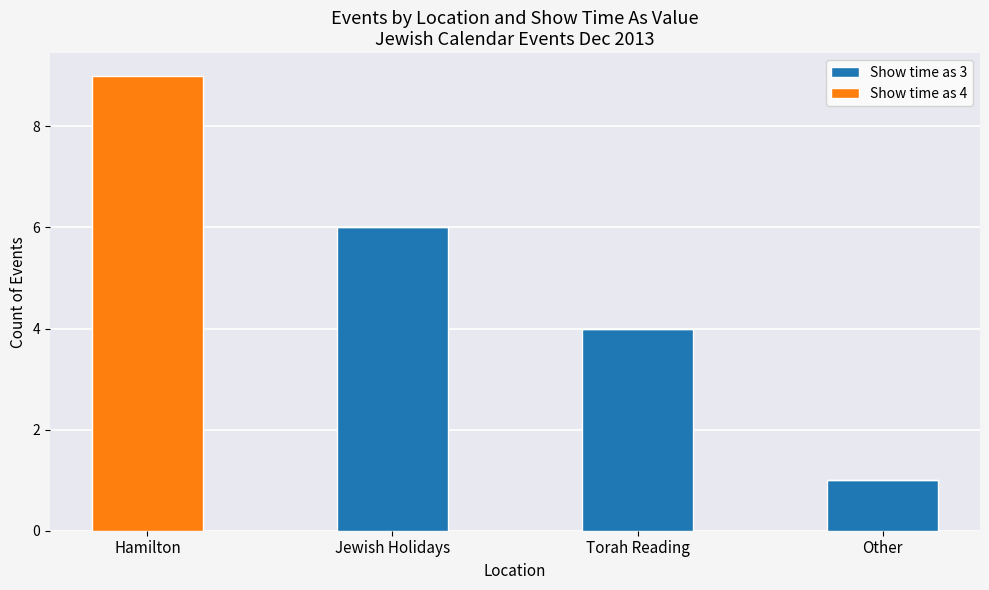

What is the sum of the Show time as 3 values at Hamilton and Jewish Holidays?

6